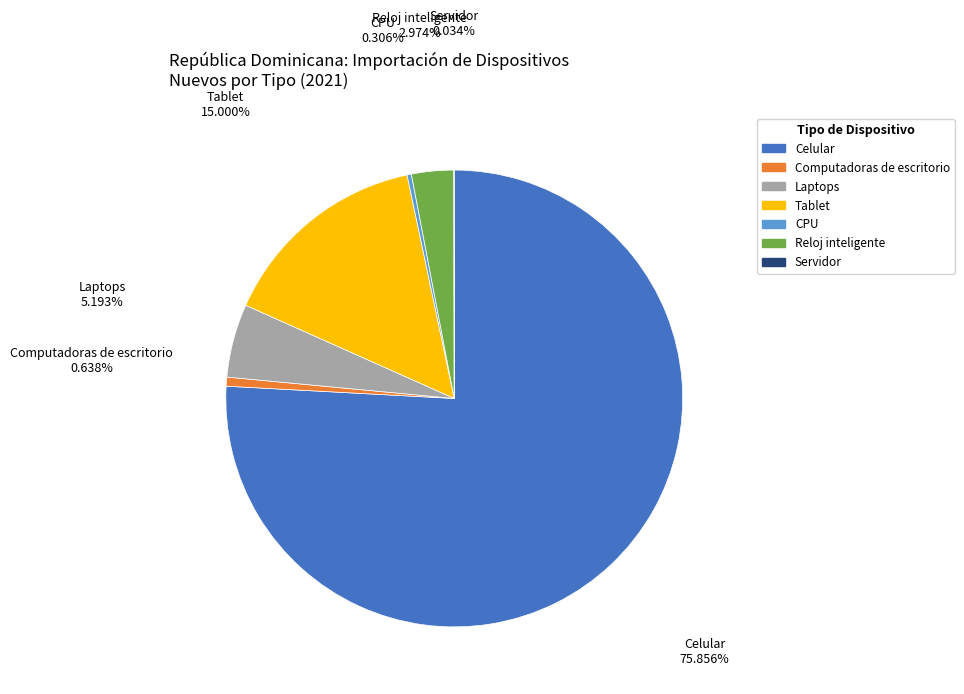

Which slice is the largest?

Celular